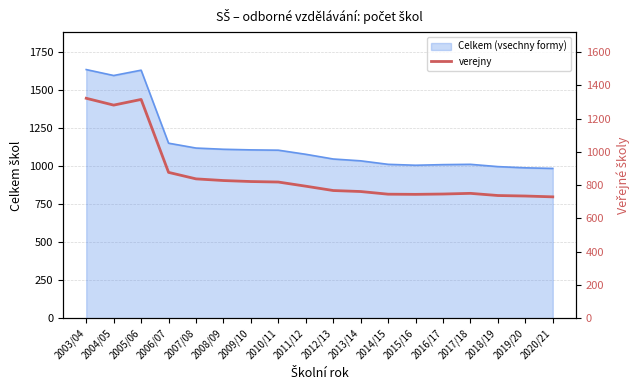

List the labels in order of value, largest first.

2003/04, 2005/06, 2004/05, 2006/07, 2007/08, 2008/09, 2009/10, 2010/11, 2011/12, 2012/13, 2013/14, 2017/18, 2016/17, 2014/15, 2015/16, 2018/19, 2019/20, 2020/21